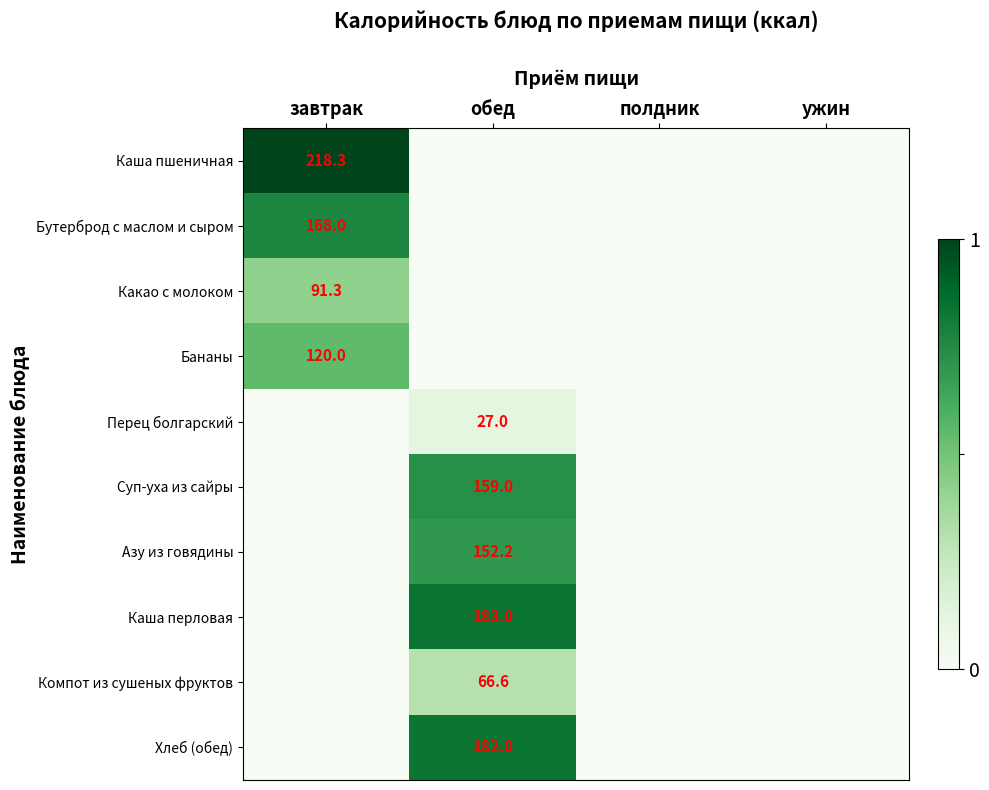

The Каша пшеничная series shows 98.6 at завтрак. True or false?

False